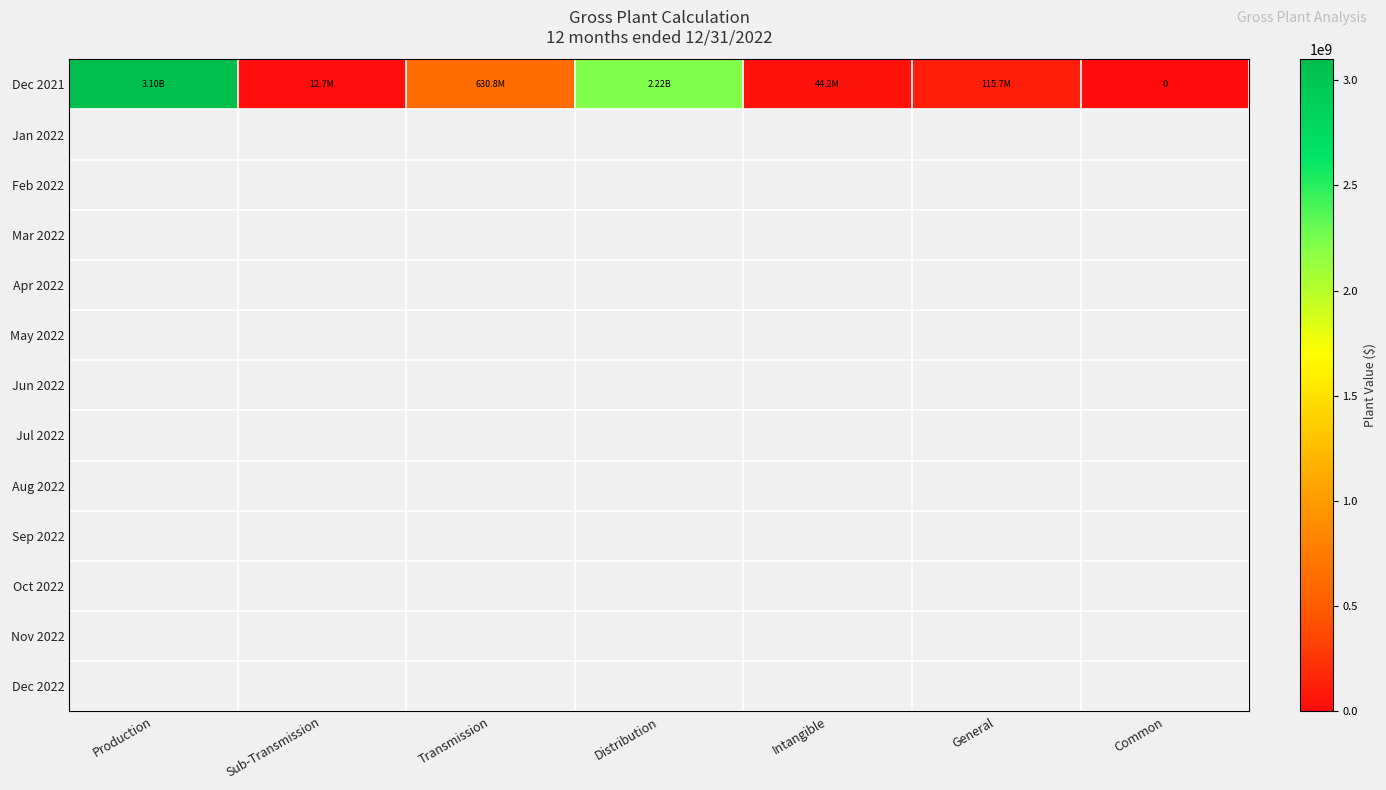

List the labels in order of value, largest first.

Production, Distribution, Transmission, General, Intangible, Sub-Transmission, Common